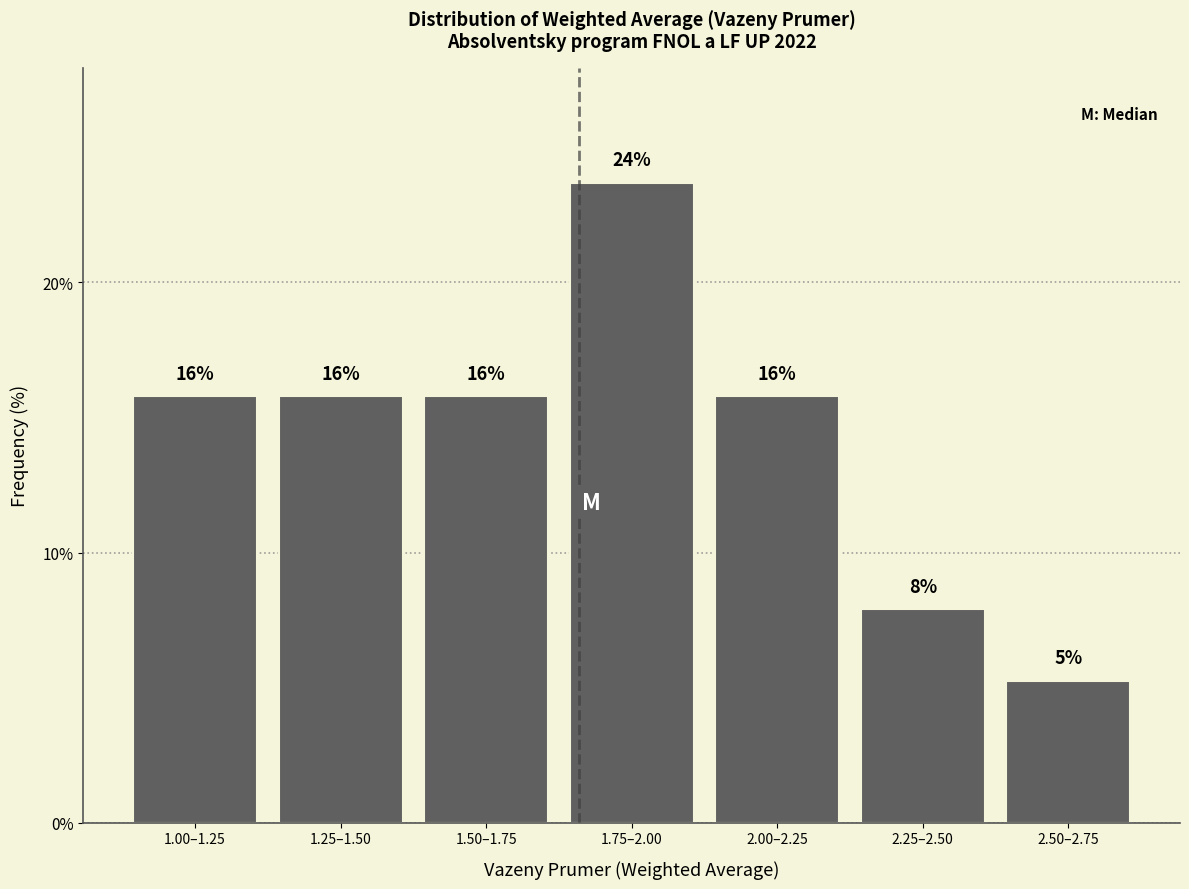

How many bars are there in total?

7